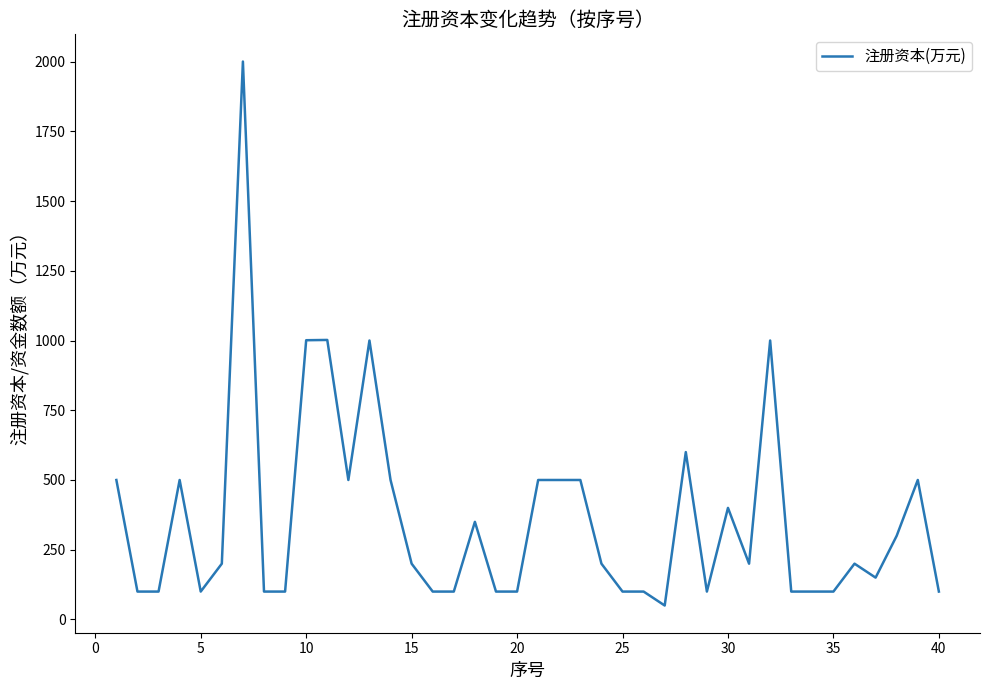

What is the minimum value shown in the chart?

50